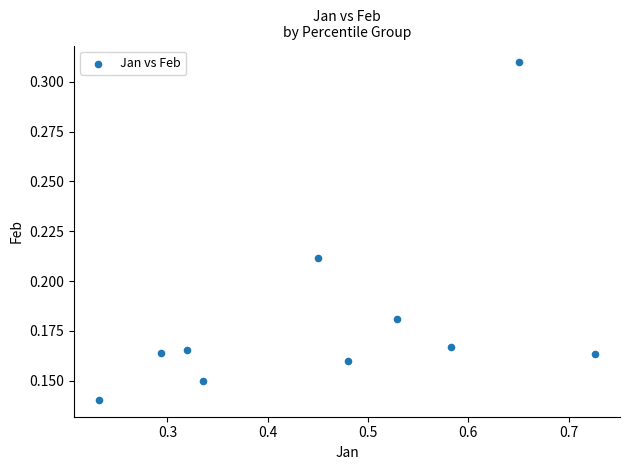

What is the average X value?

0.5